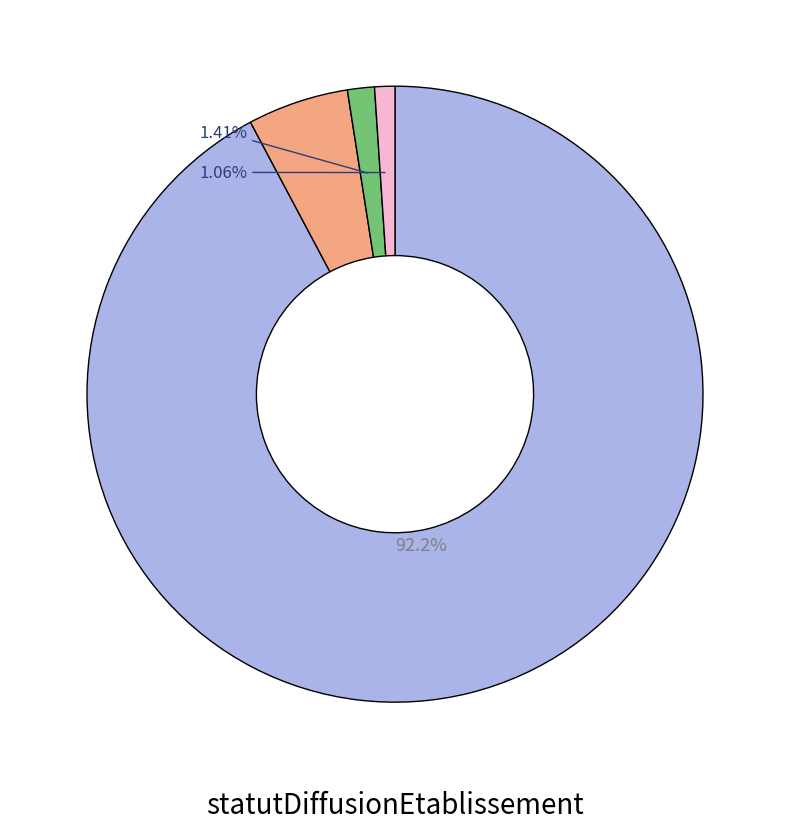

How many slices are in this pie chart?

4